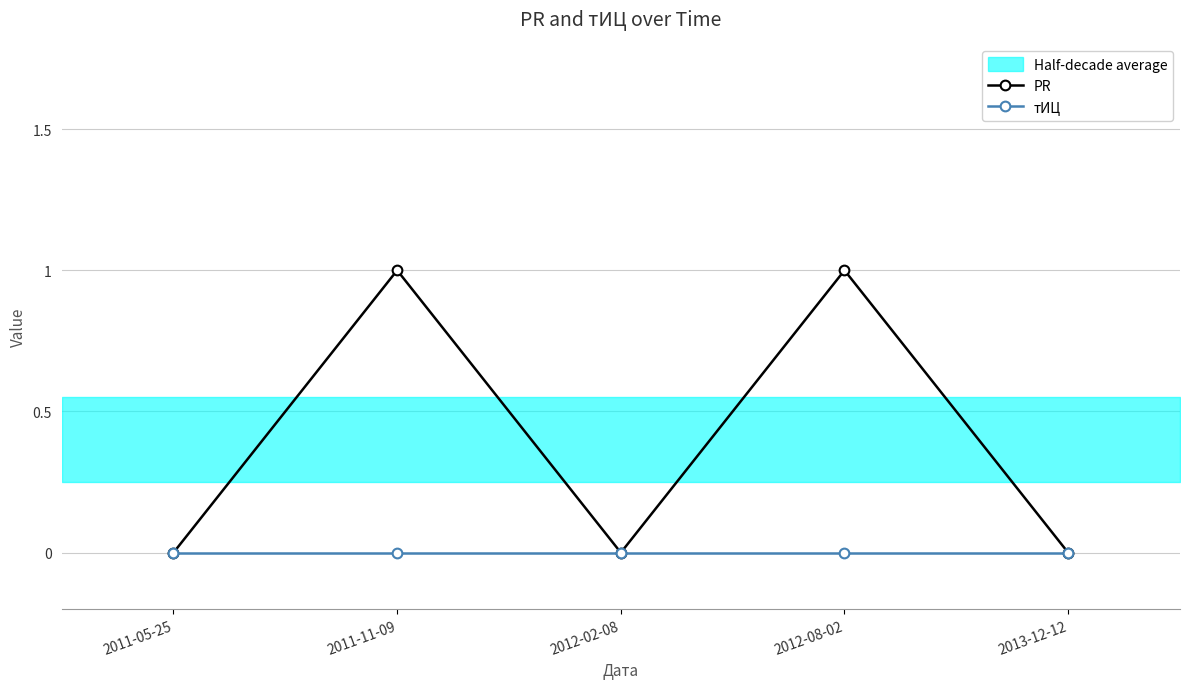

True or false: PR and тИЦ cross at least once.

False